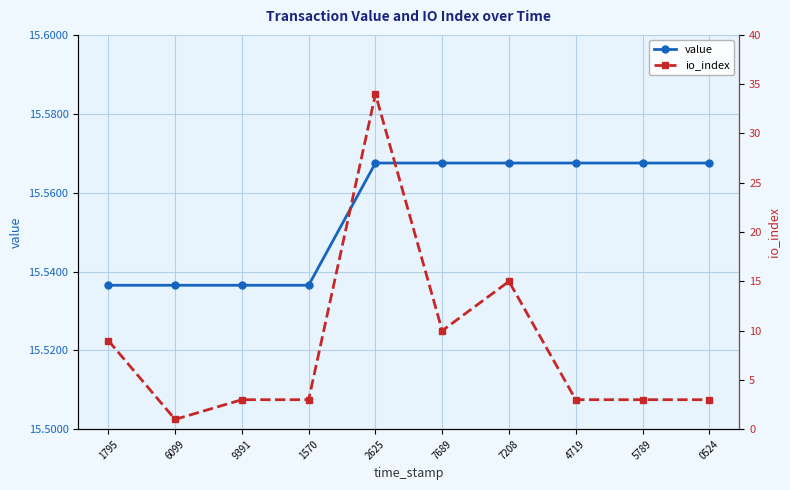

What are all the series names shown in the legend?

value, io_index